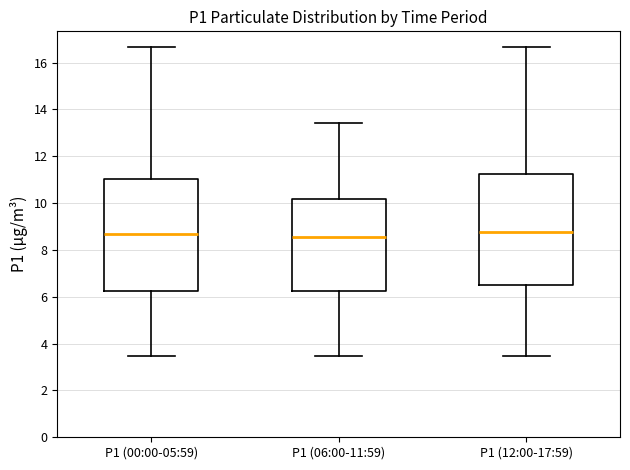

Where is the lower edge of the box for P1 (00:00-05:59) on the y-axis? The values are not printed on the chart, so give them approximately, as read against the axis.

6.2